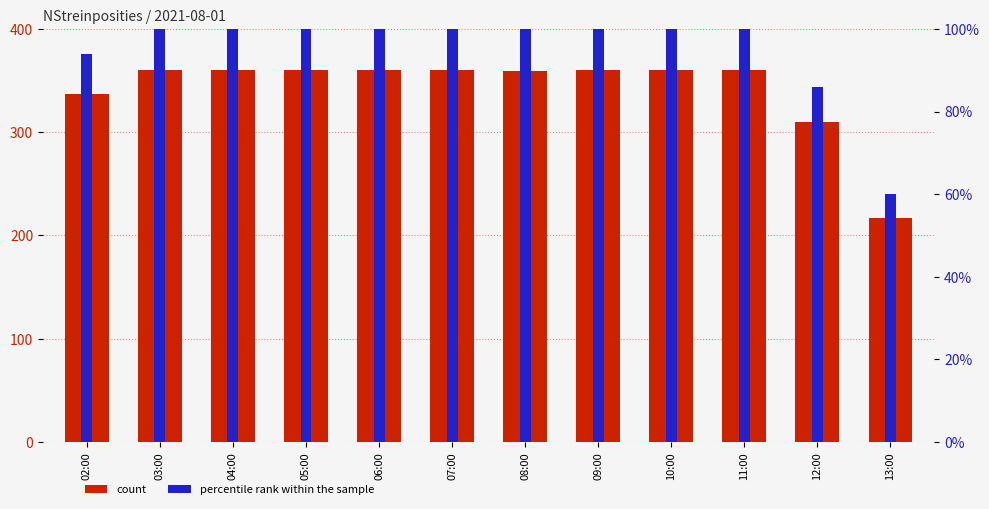

What is the lowest value of the count series?

217